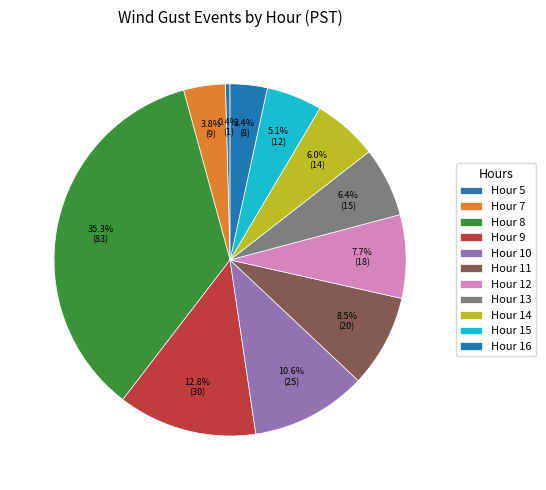

Is the sum of Hour 7 and Hour 9 greater than half?

No